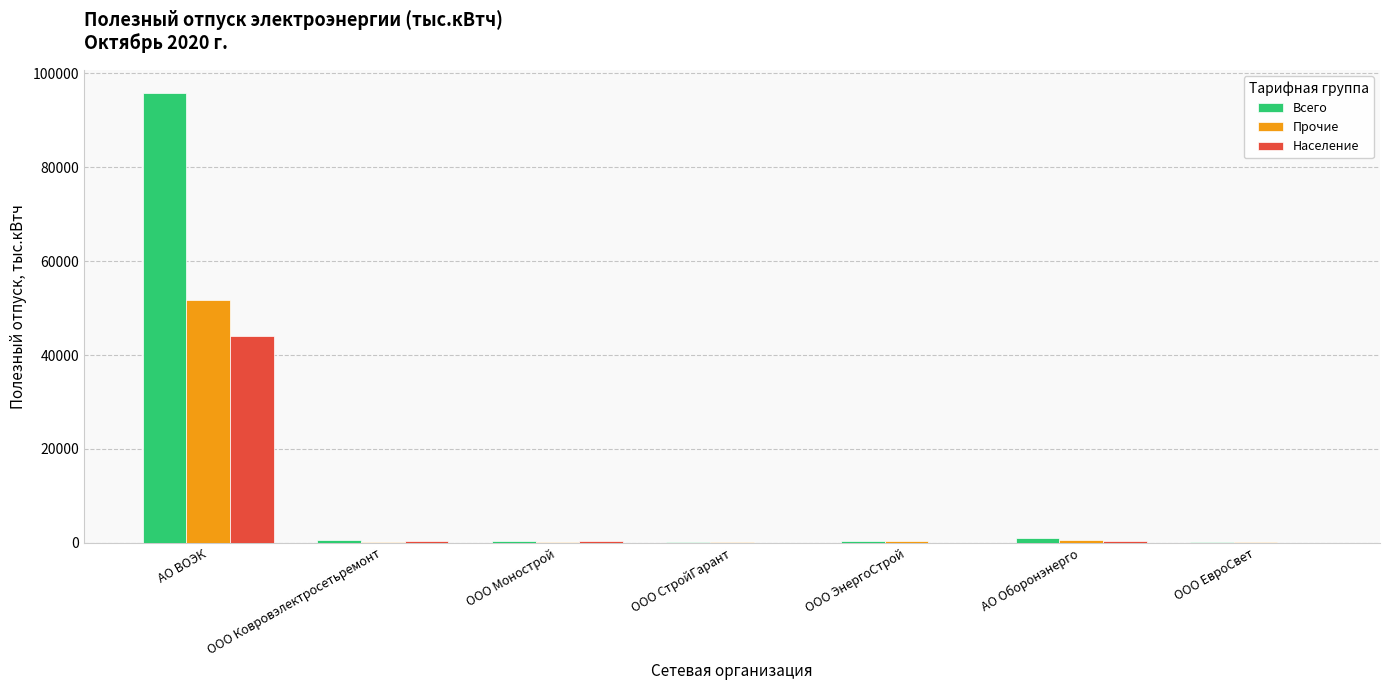

What is the highest value of the Прочие series?

51799.5